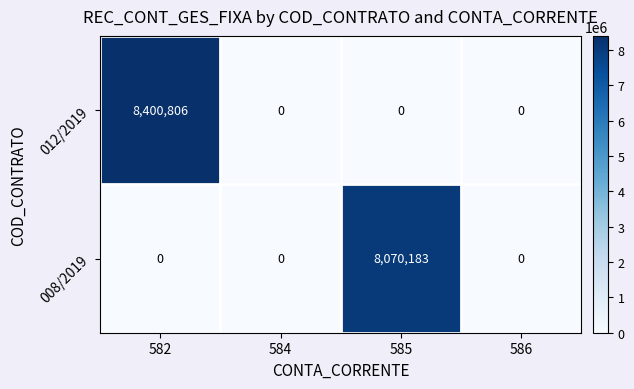

What is the average value of the 008/2019 series?

2017546